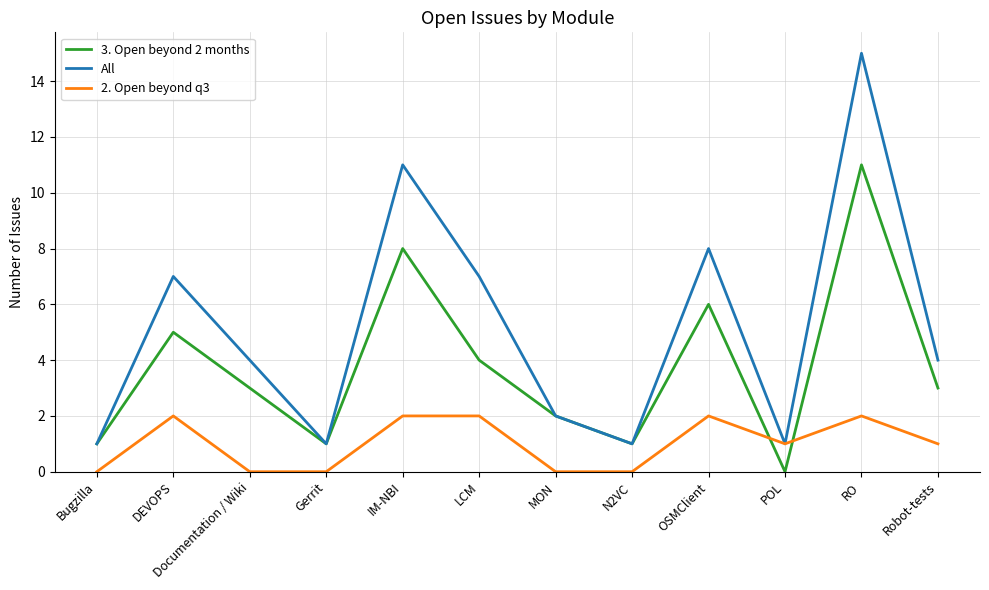

Does the chart have visible grid lines?

Yes